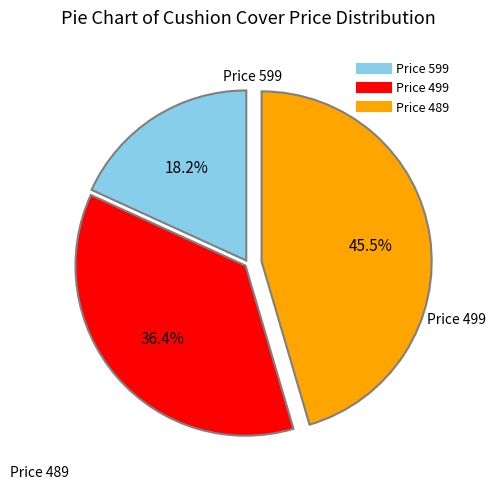

Is there any slice that represents more than half of the pie?

No